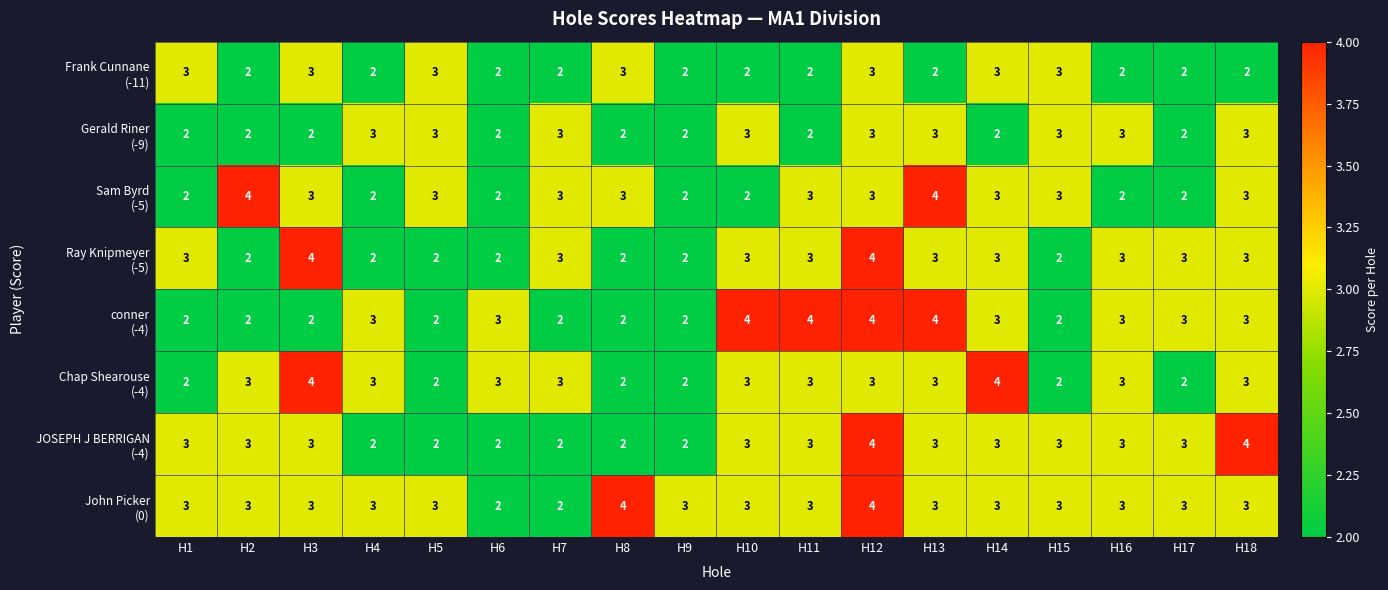

At which category is the sum across all series the highest?

H12